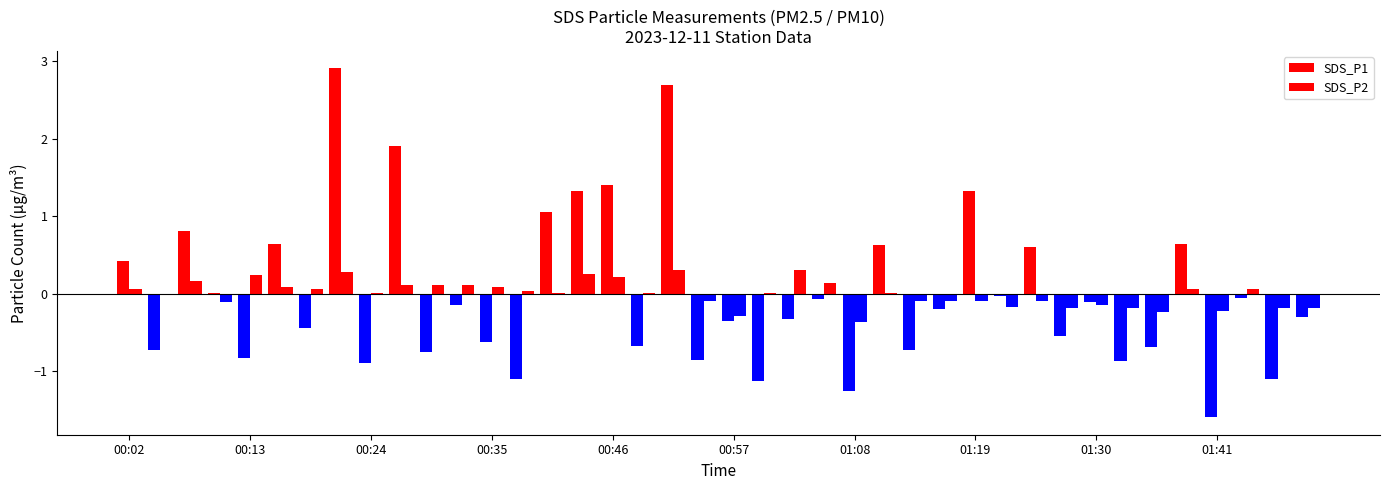

Count the number of categories in the chart.

40